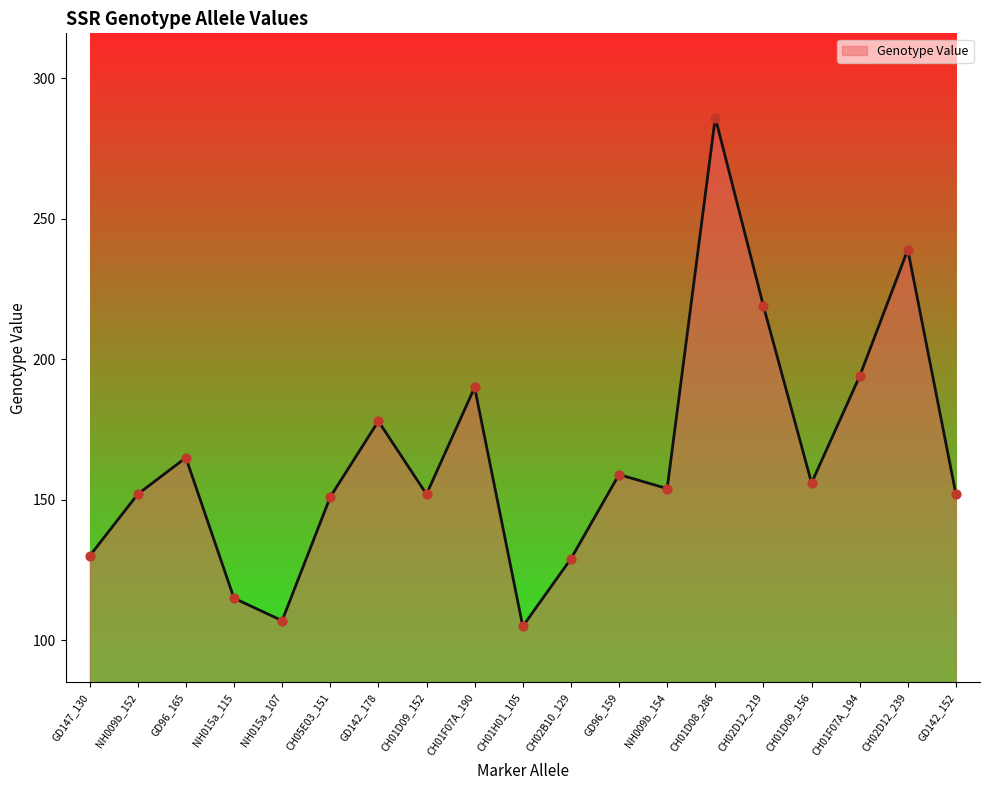

What is the change in value from GD96_165 to CH02D12_239?

+74